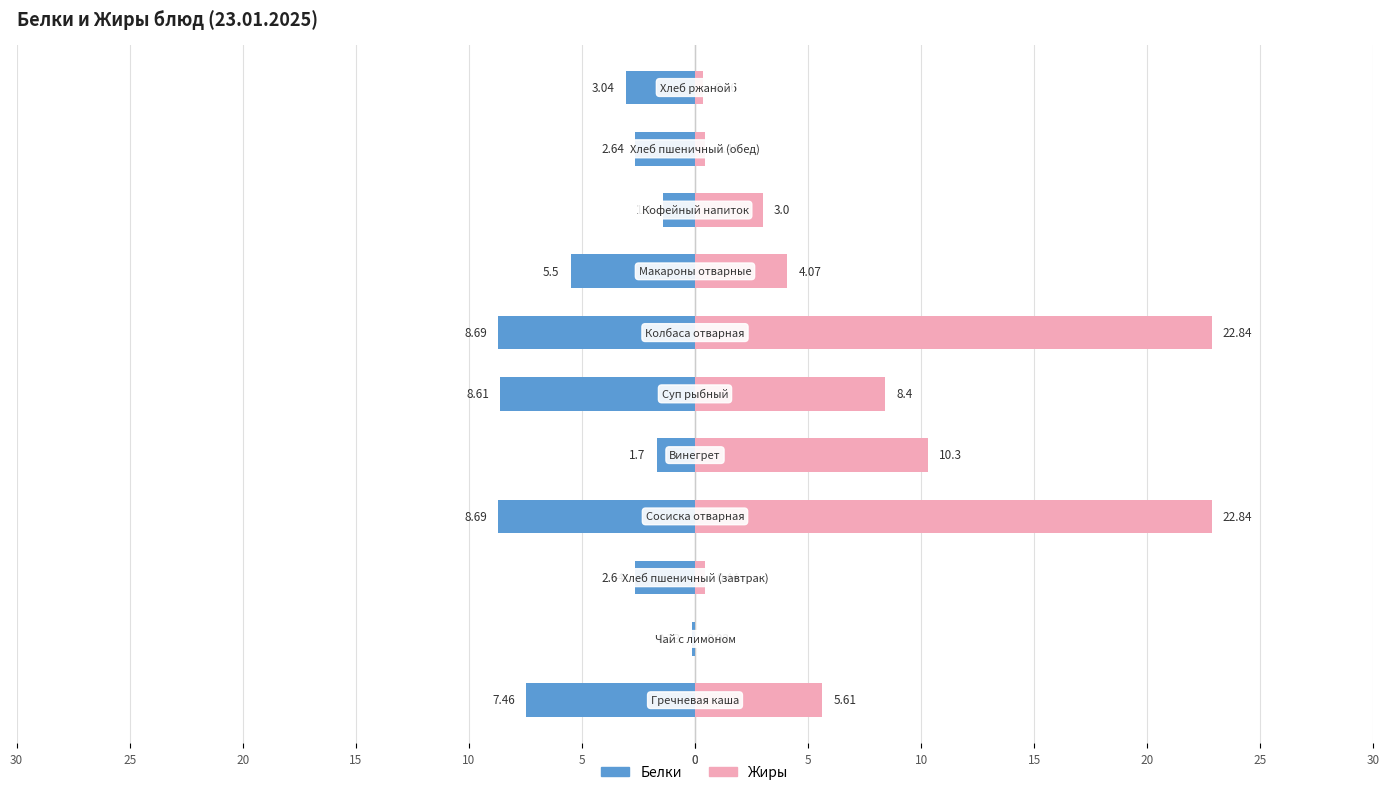

What are all the series names shown in the legend?

Белки, Жиры